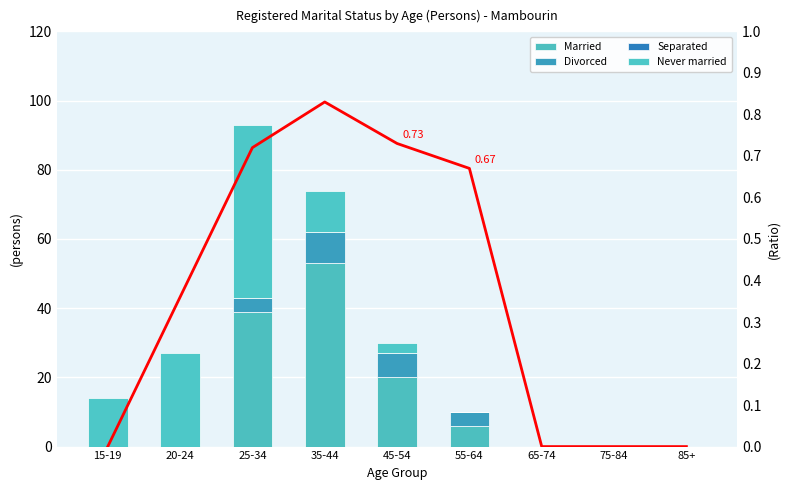

Which series changed the most between 65-74 and 75-84?

Married